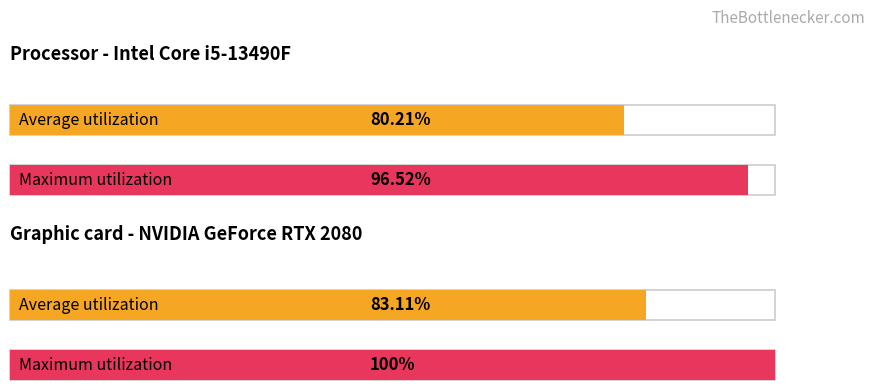

The value at 5 is 7.5. True or false?

False